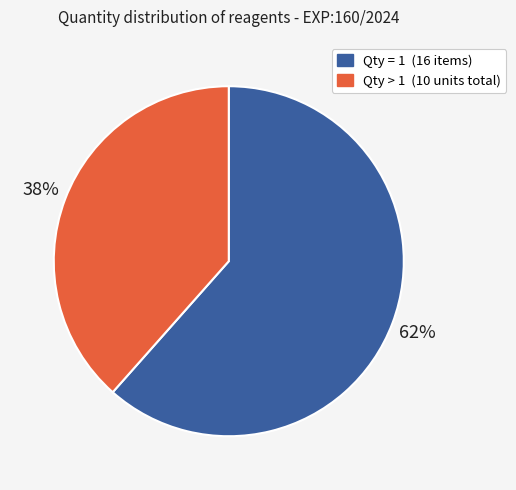

Is there a majority slice in this chart?

Yes